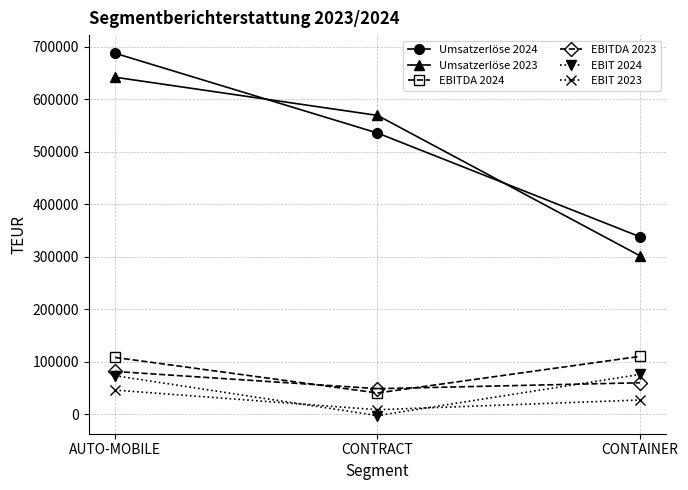

What are all the series names shown in the legend?

Umsatzerlöse 2024, Umsatzerlöse 2023, EBITDA 2024, EBITDA 2023, EBIT 2024, EBIT 2023